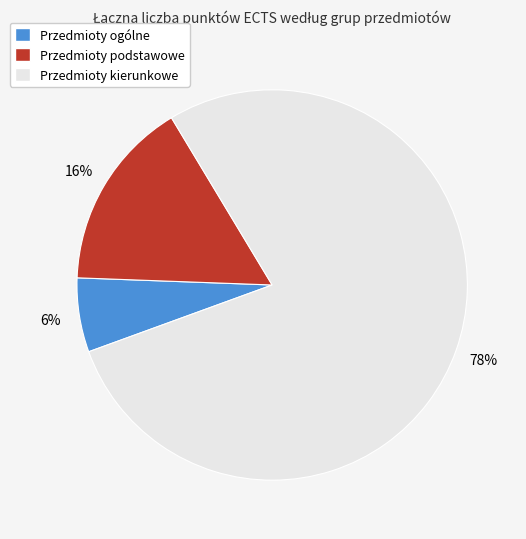

What is the smallest slice in the pie chart?

Przedmioty ogólne